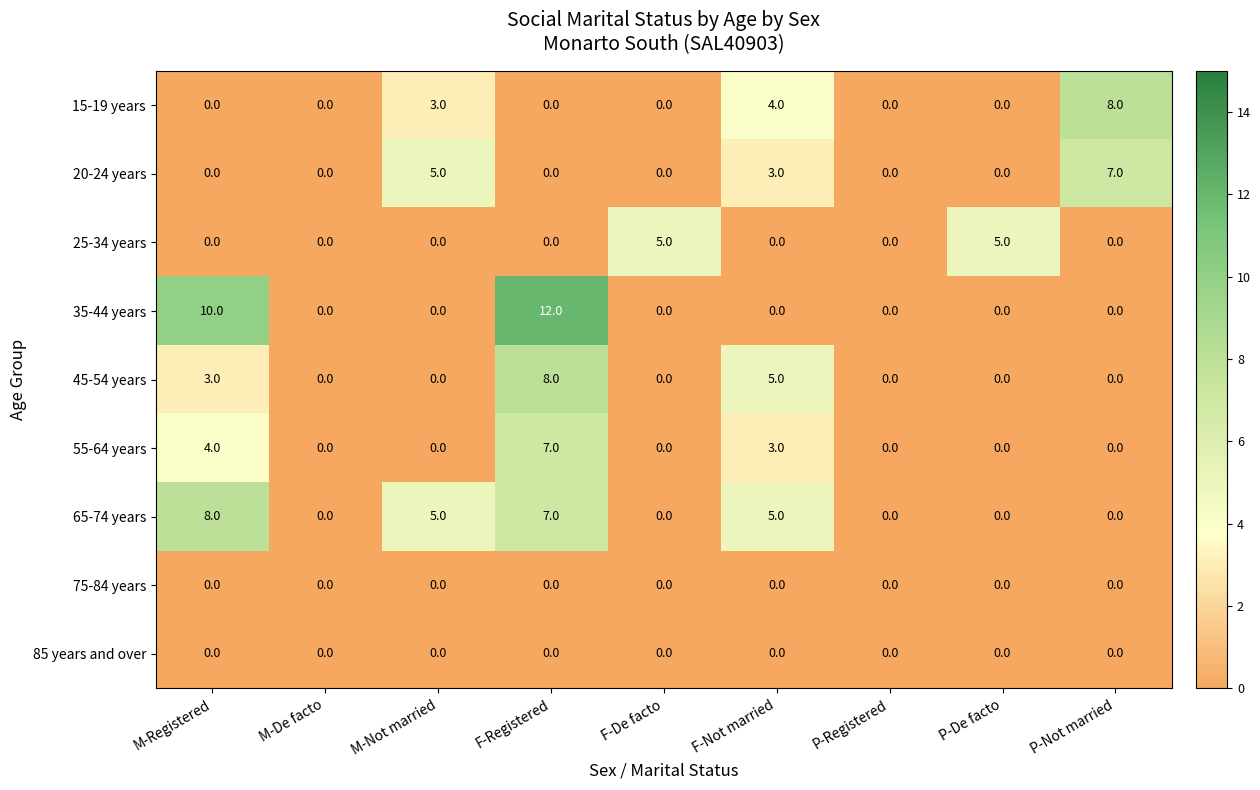

The value of 20-24 years at M-Registered is 5. True or false?

False